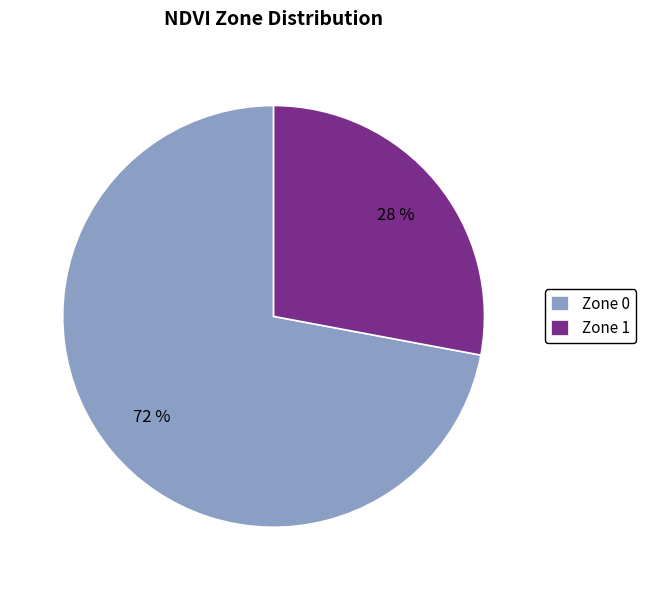

To the nearest percent, what is the average slice percentage?

50%